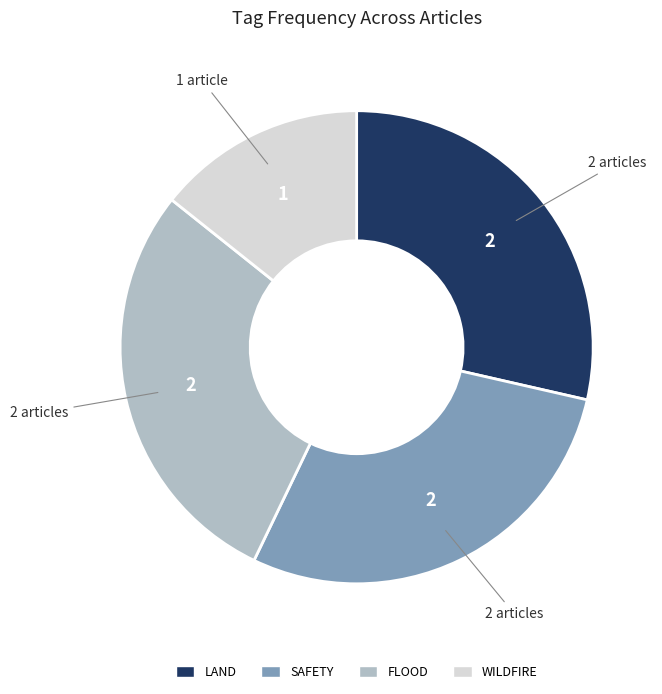

True or false: WILDFIRE accounts for 14% of the total.

True